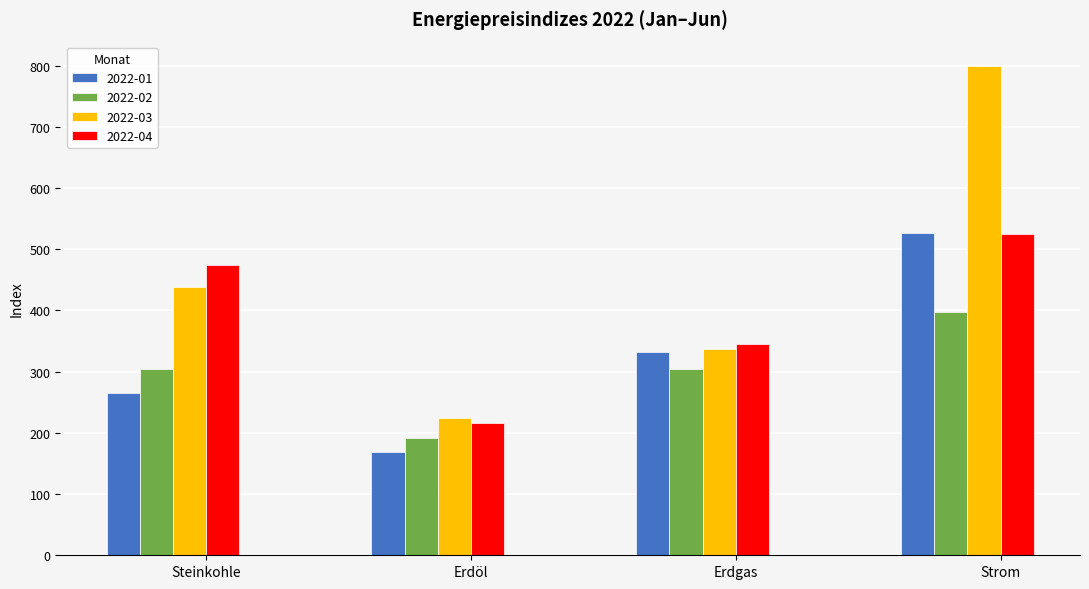

Between Steinkohle and Erdgas, which series saw the biggest shift?

2022-04